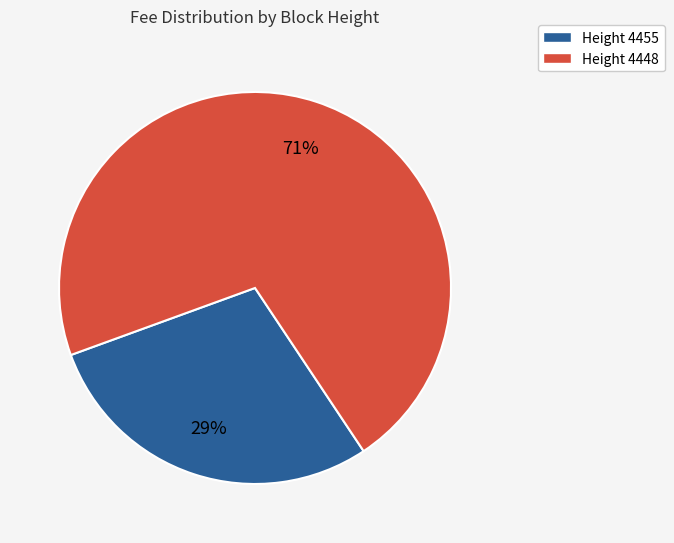

To the nearest percent, what is the average slice percentage?

50%